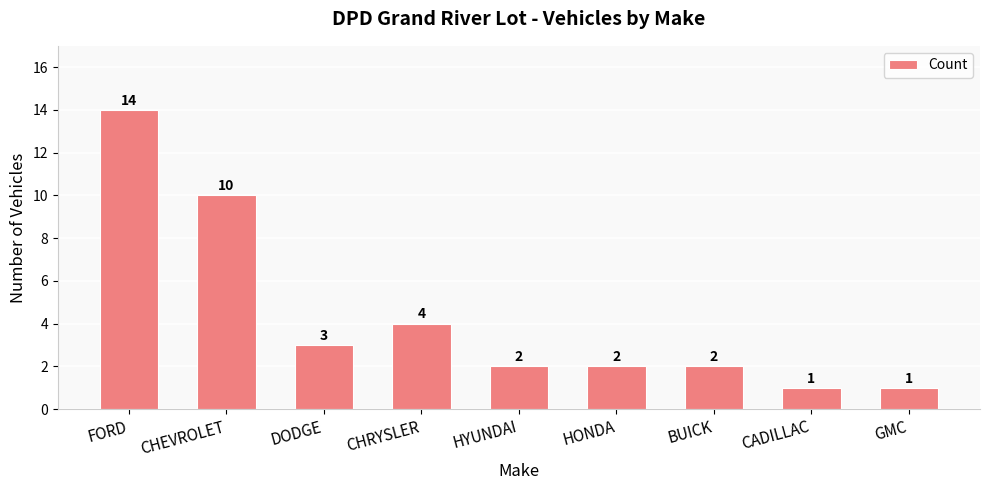

What is the change in value from FORD to HONDA?

-12